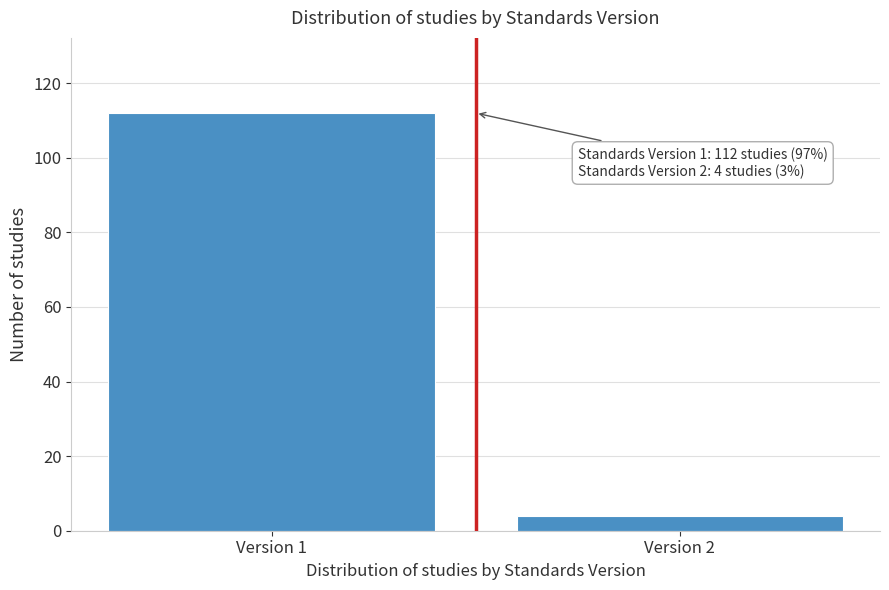

Reading left to right, what are all the values shown in this chart?

Version 1=112	Version 2=4